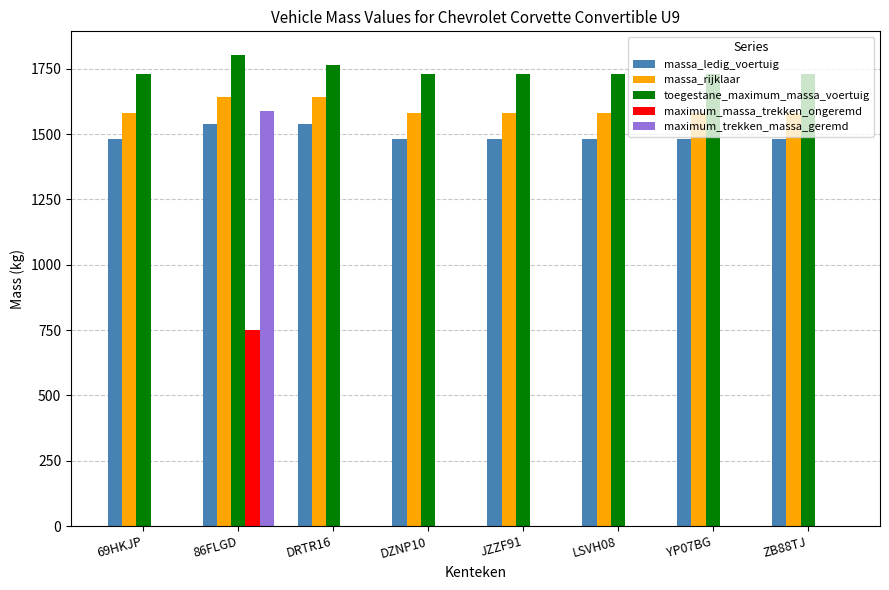

Reading left to right, extract all data points from this chart.

massa_ledig_voertuig: 69HKJP=1480	86FLGD=1540	DRTR16=1540	DZNP10=1480	JZZF91=1480	LSVH08=1480	YP07BG=1480	ZB88TJ=1480
massa_rijklaar: 69HKJP=1580	86FLGD=1640	DRTR16=1640	DZNP10=1580	JZZF91=1580	LSVH08=1580	YP07BG=1580	ZB88TJ=1580
toegestane_maximum_massa_voertuig: 69HKJP=1730	86FLGD=1803	DRTR16=1765	DZNP10=1730	JZZF91=1730	LSVH08=1730	YP07BG=1730	ZB88TJ=1730
maximum_massa_trekken_ongeremd: 69HKJP=0	86FLGD=750	DRTR16=0	DZNP10=0	JZZF91=0	LSVH08=0	YP07BG=0	ZB88TJ=0
maximum_trekken_massa_geremd: 69HKJP=0	86FLGD=1588	DRTR16=0	DZNP10=0	JZZF91=0	LSVH08=0	YP07BG=0	ZB88TJ=0